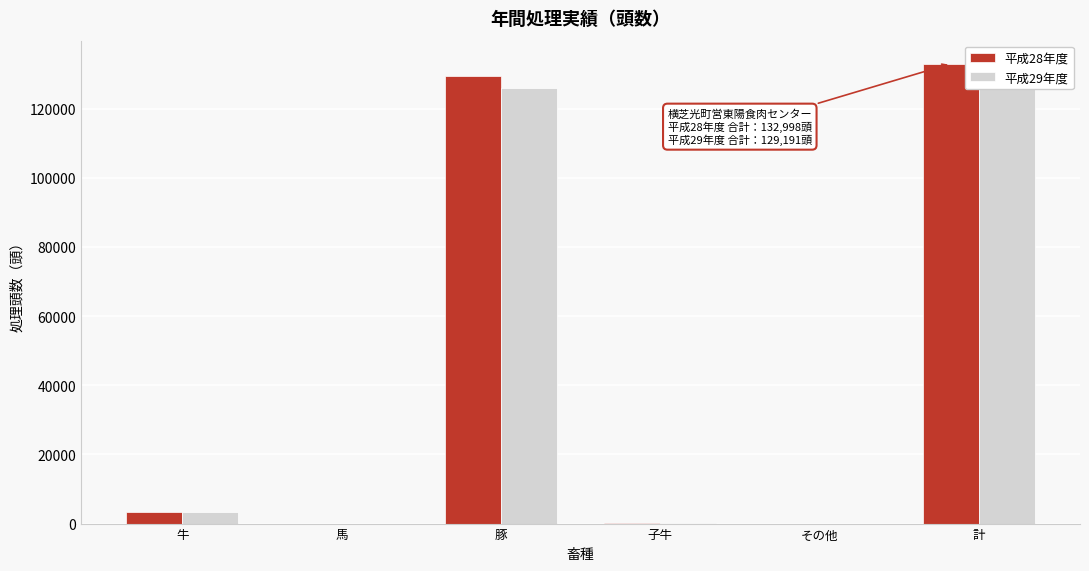

What is the difference between the highest and lowest values at 牛?

199